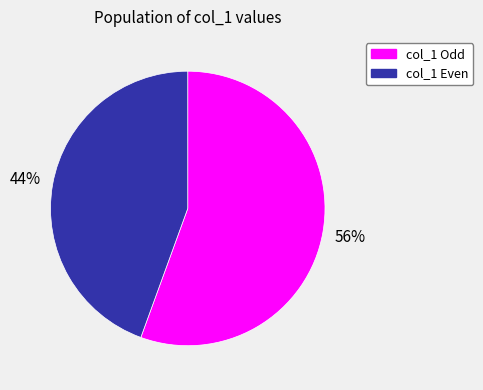

Is there a majority slice in this chart?

Yes